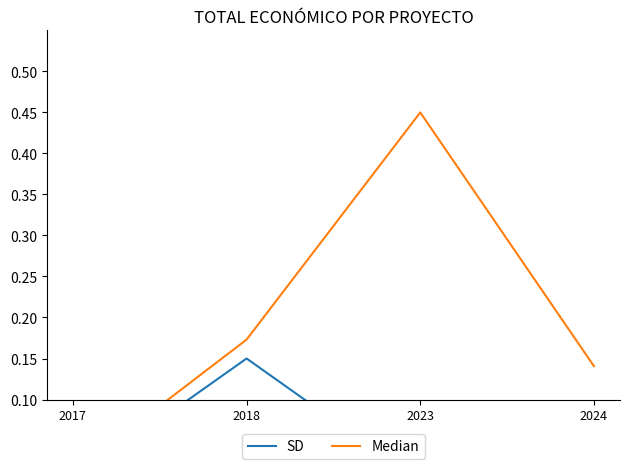

Reading right to left, transcribe all the data shown in this chart.

Median: 2024=0.1	2023=0.5	2018=0.2	2017=0.0
SD: 2024=0.0	2023=0.0	2018=0.1	2017=0.0